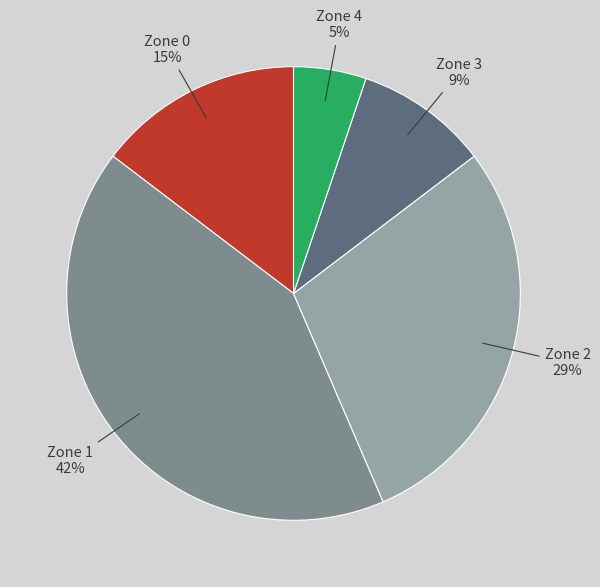

Is there any slice that represents more than half of the pie?

No